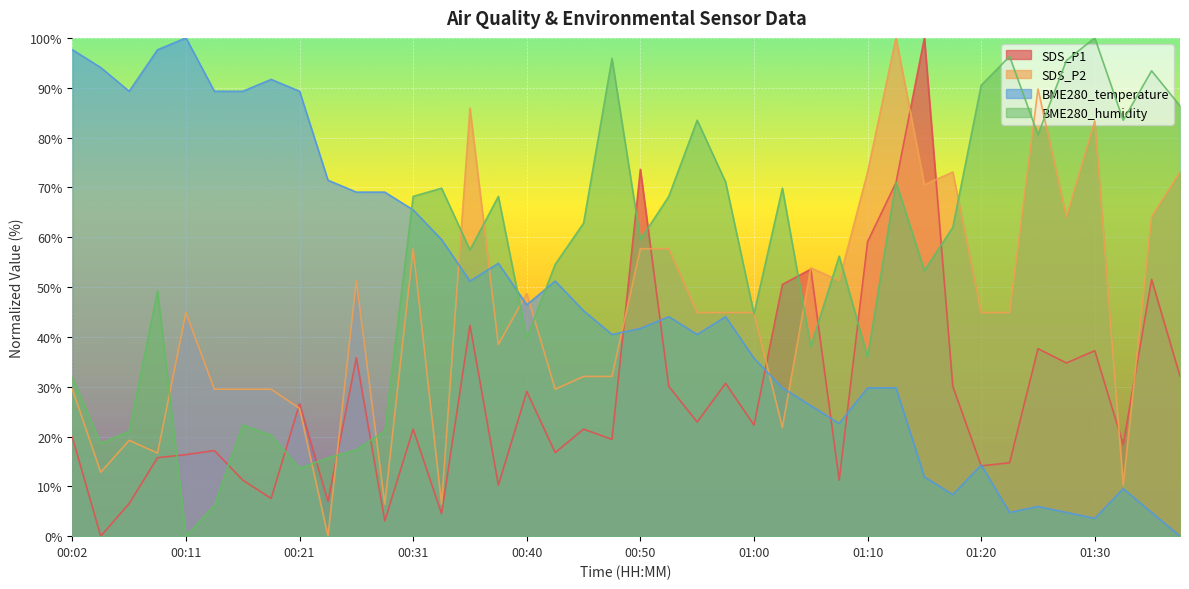

What is the approximate value of SDS_P2 at 01:33?

10.3